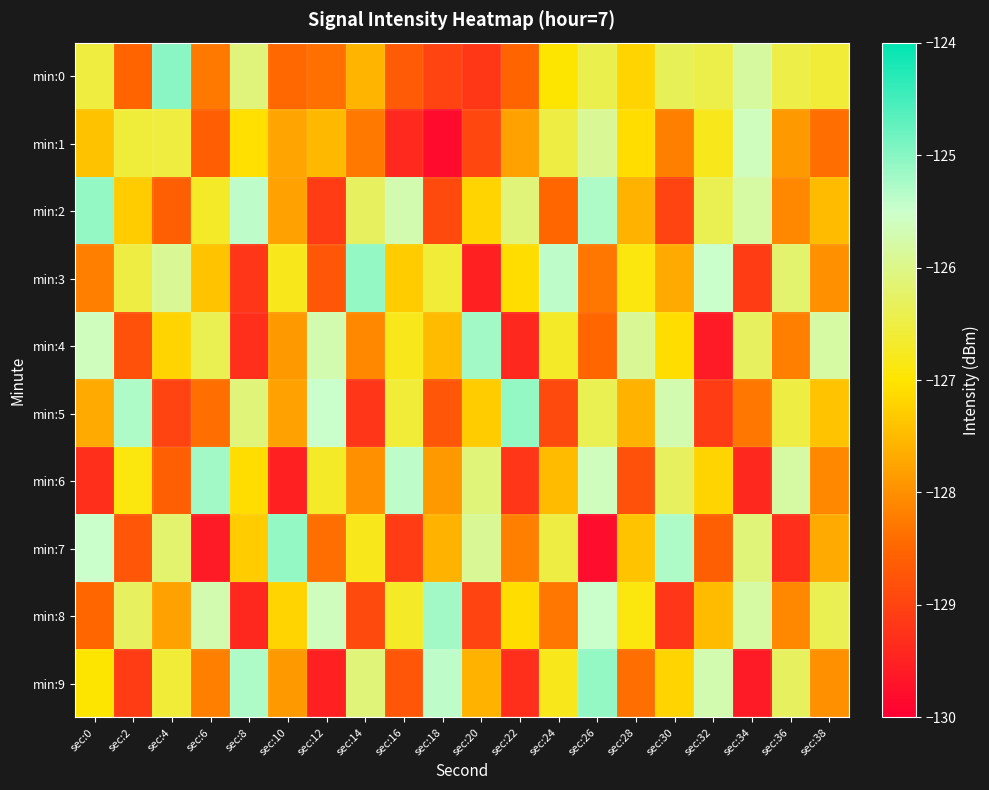

What is the difference between the highest and lowest values at sec:32?

4.1